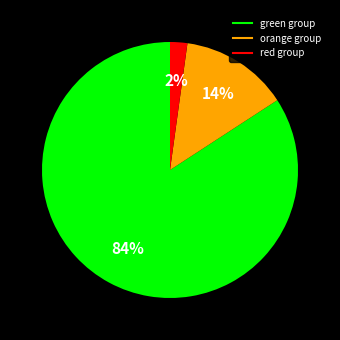

Count the number of slices in the pie.

3